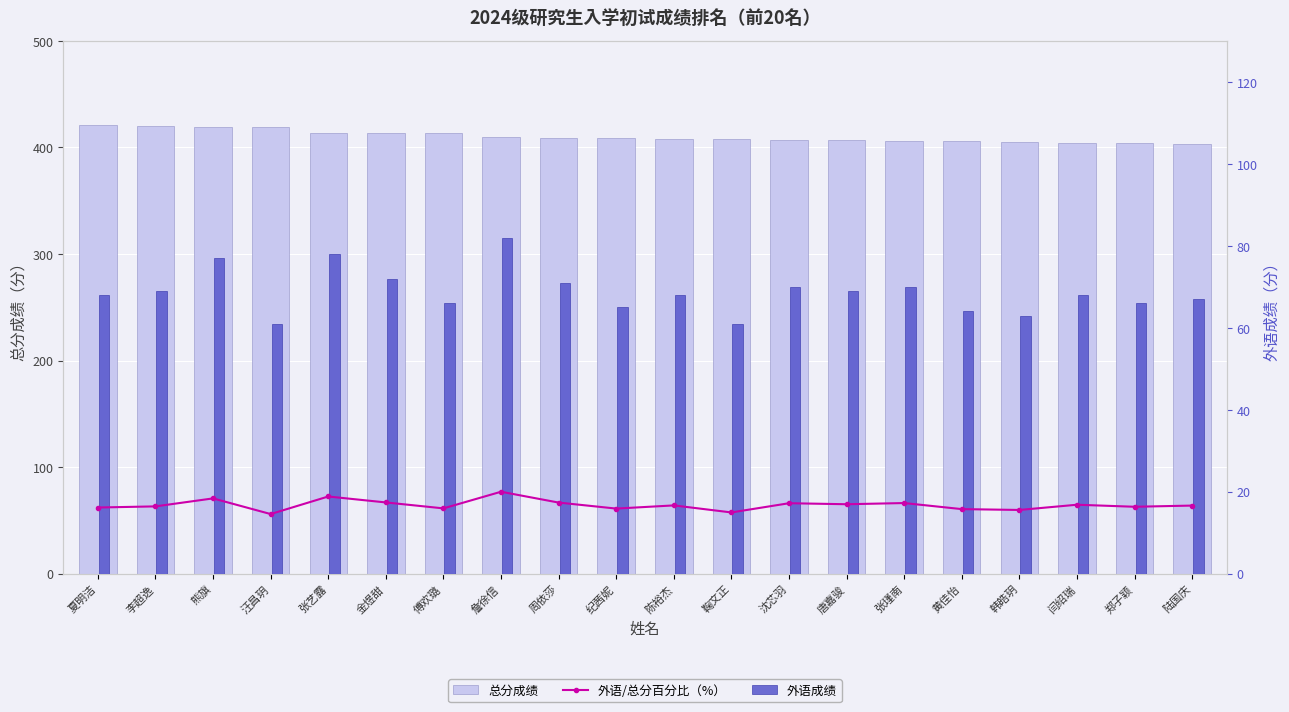

What is the sum of all 总分成绩 values?

8207.0